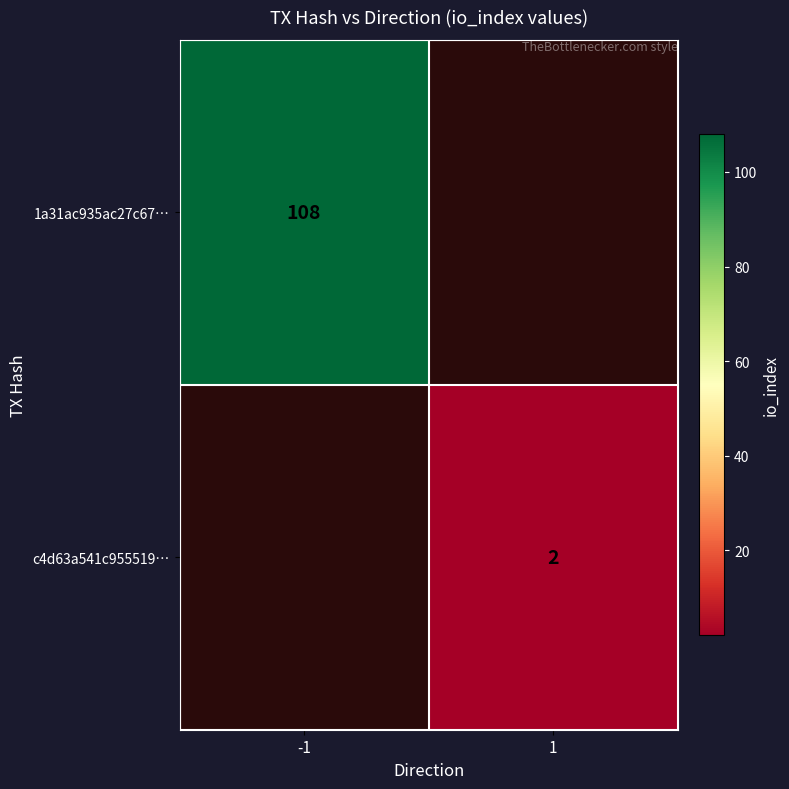

Is the value of 1a31ac935ac27c67… at -1 greater than the value of c4d63a541c955519… at 1?

Yes